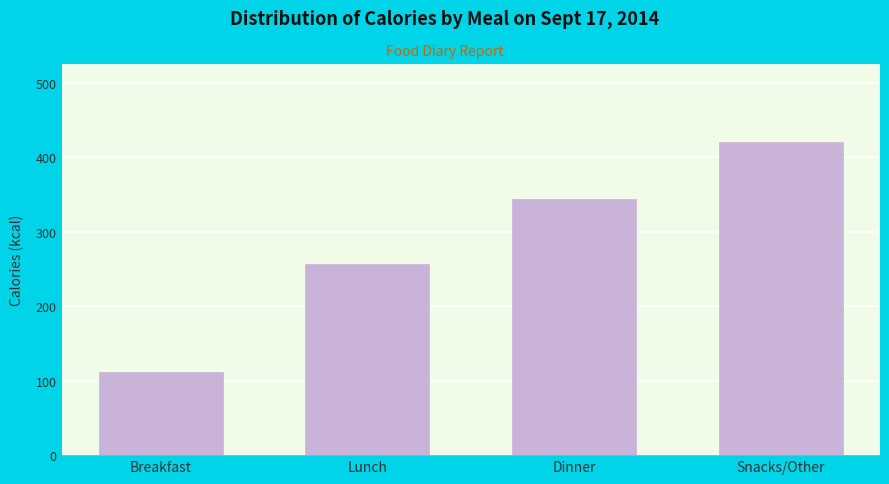

Reading right to left, extract all data points from this chart.

420	344	257	112